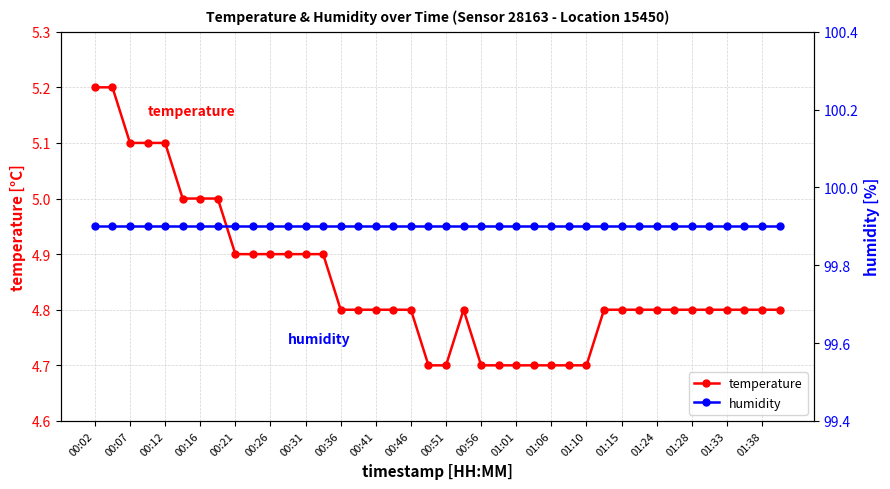

At how many categories does at least one series exceed 53?

40